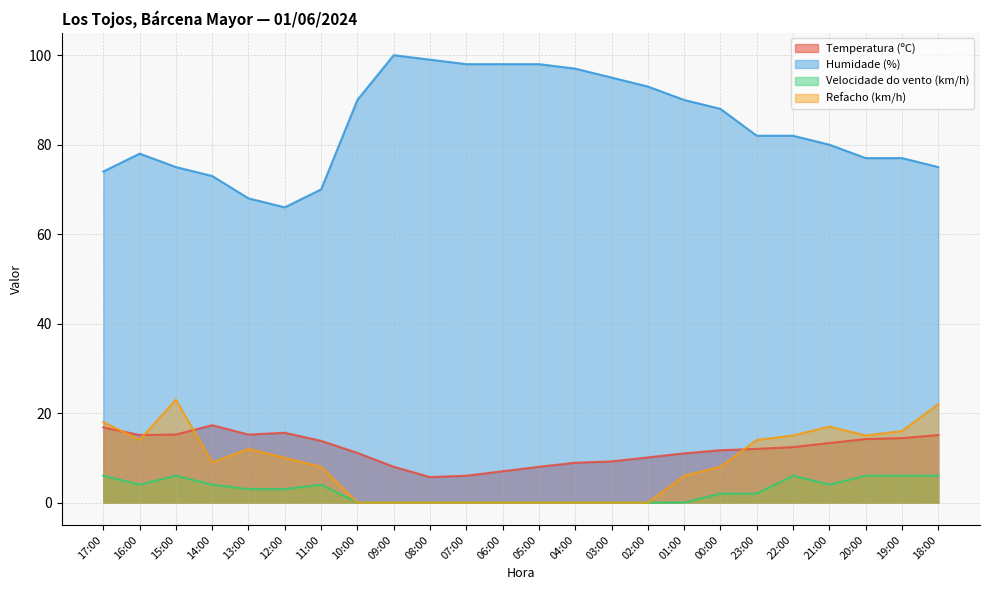

Which category has the highest value across all series?

09:00